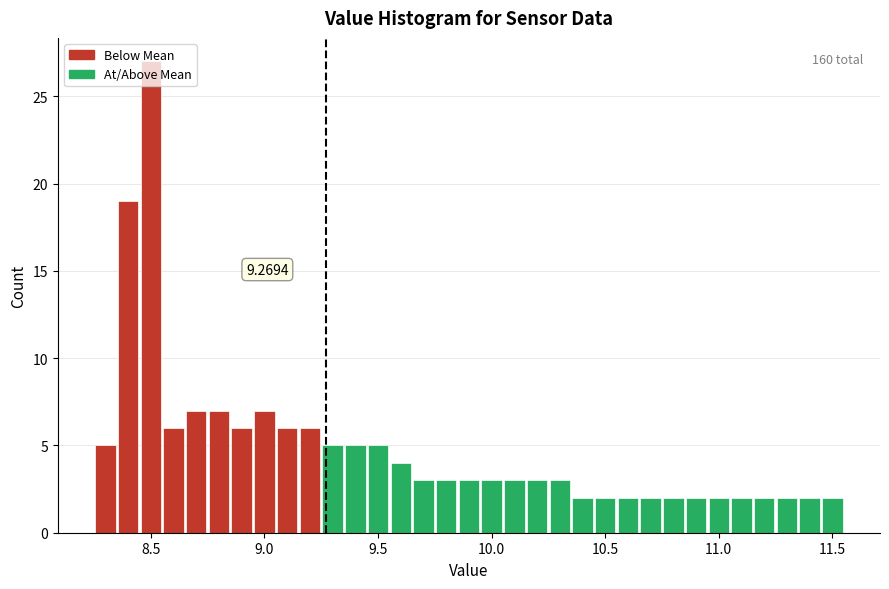

Read against the x-axis, roughly where is the centre of the tallest bar?

8.50